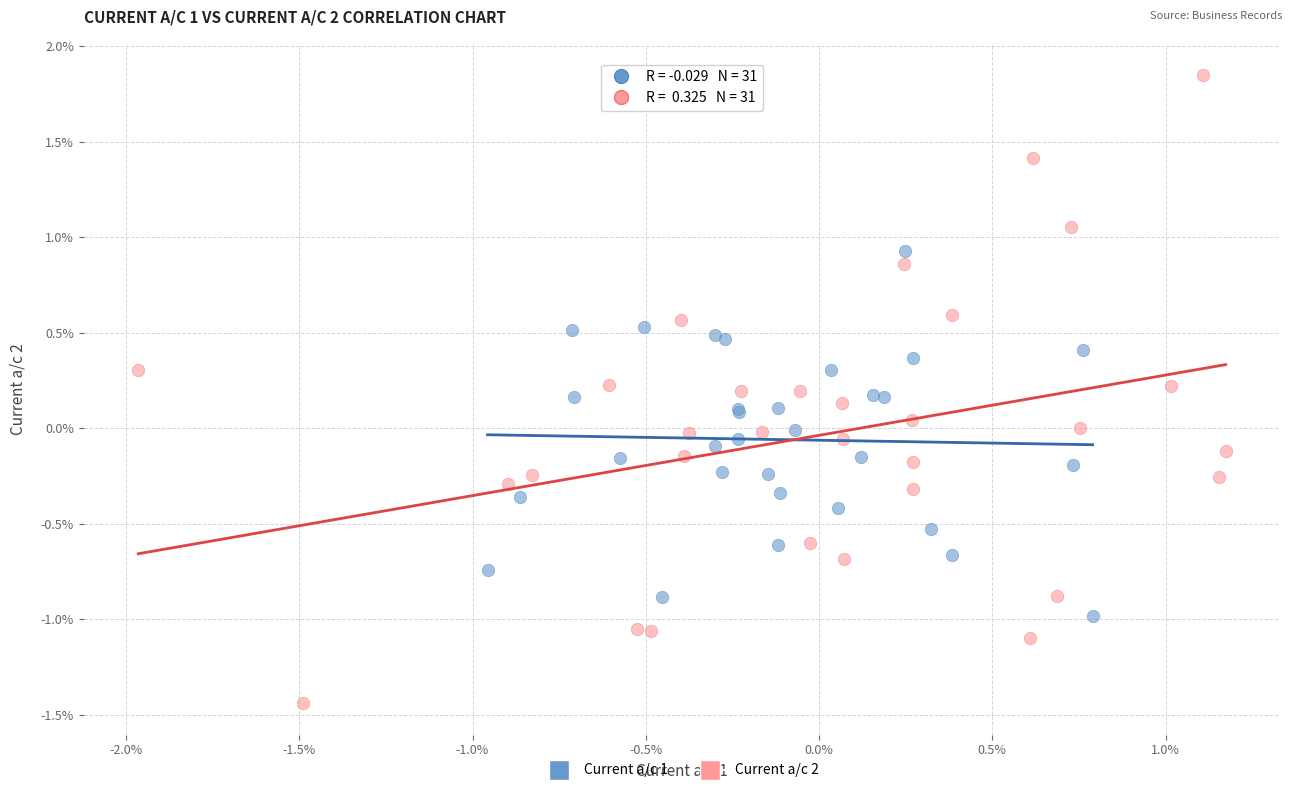

Which series reaches the minimum Y coordinate?

Current a/c 2